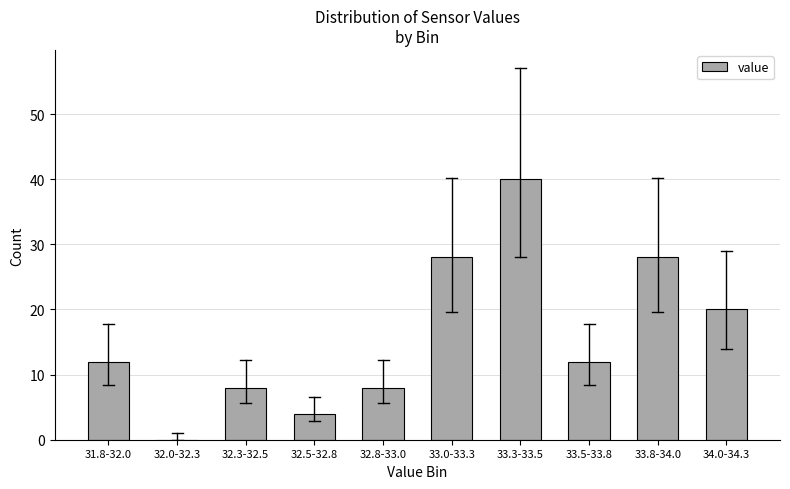

Reading right to left, what are all the values shown in this chart?

34.0-34.3=20	33.8-34.0=28	33.5-33.8=12	33.3-33.5=40	33.0-33.3=28	32.8-33.0=8	32.5-32.8=4	32.3-32.5=8	32.0-32.3=0	31.8-32.0=12